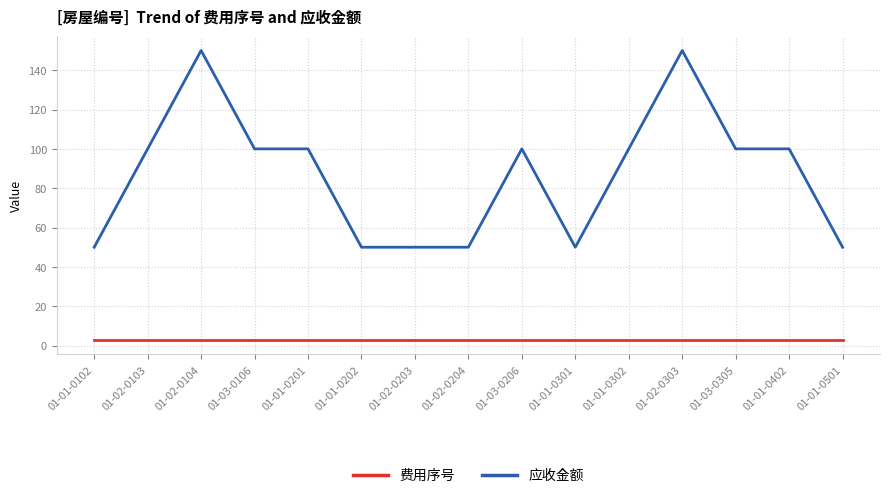

How many lines are shown in the chart?

2